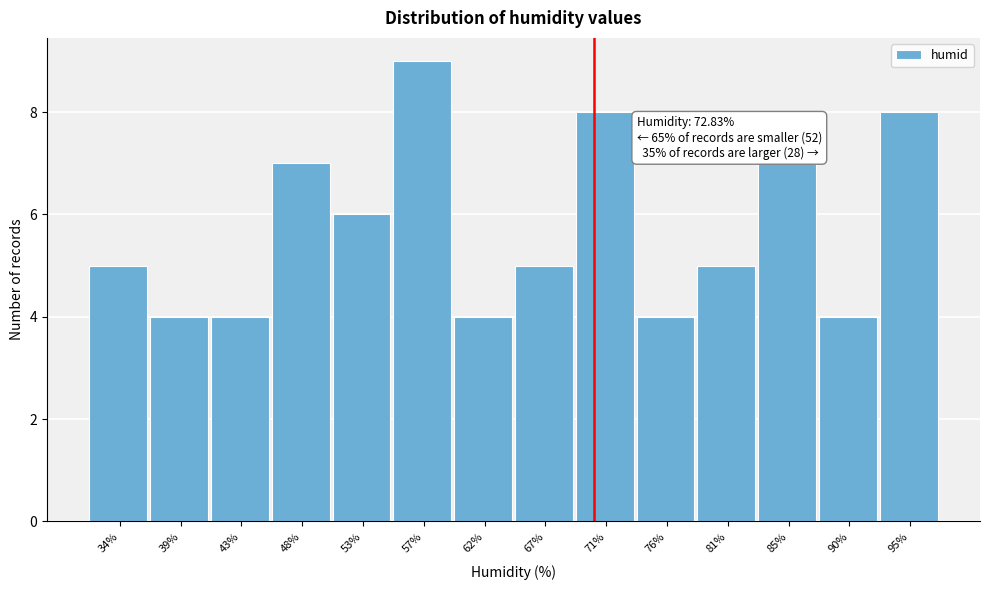

Reading left to right, what are all the values shown in this chart?

5	4	4	7	6	9	4	5	8	4	5	7	4	8